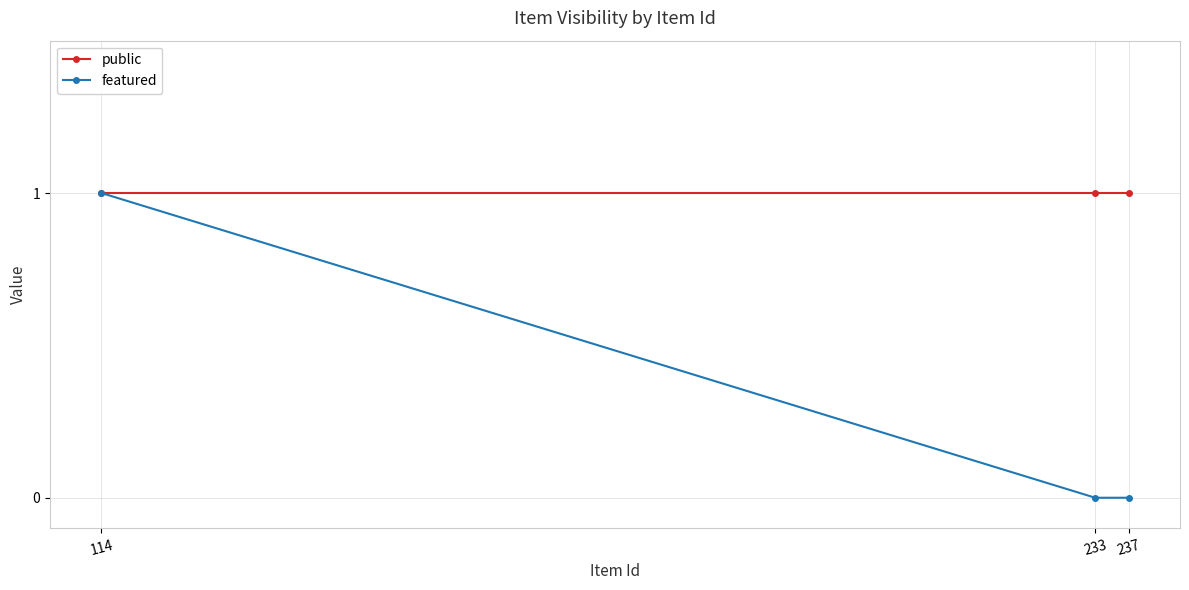

How many series are shown in this chart?

2